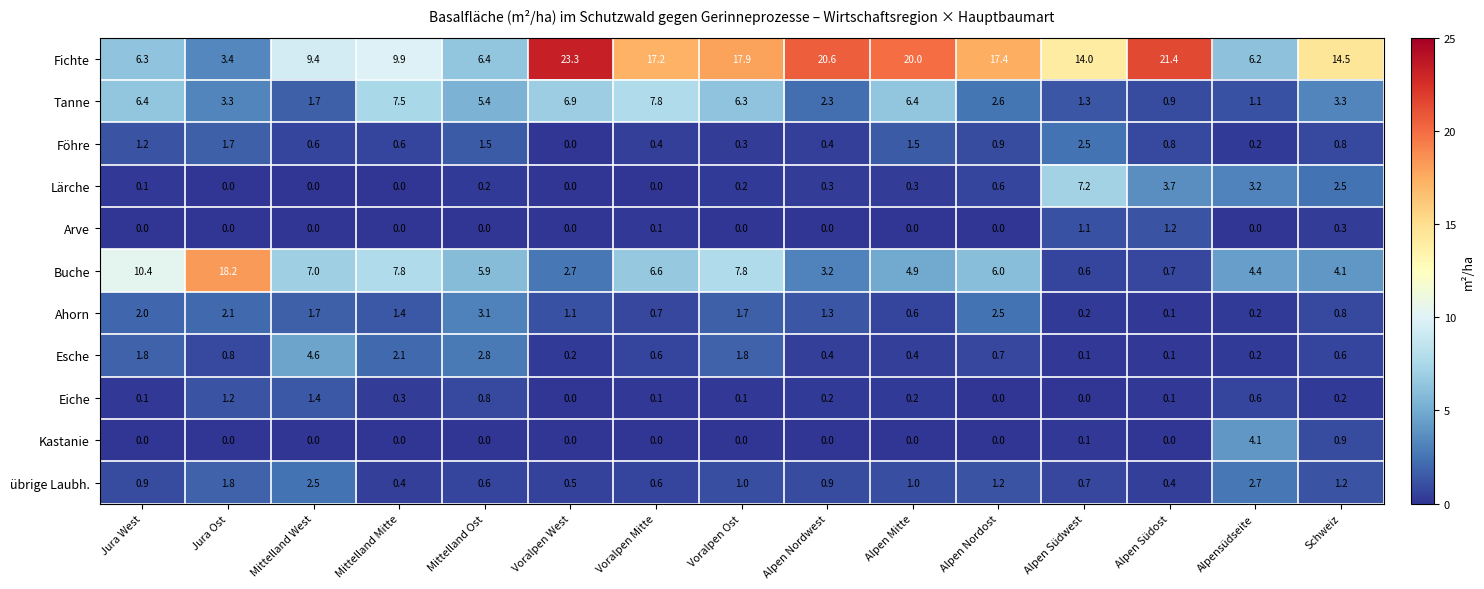

How many distinct data groups are displayed?

11